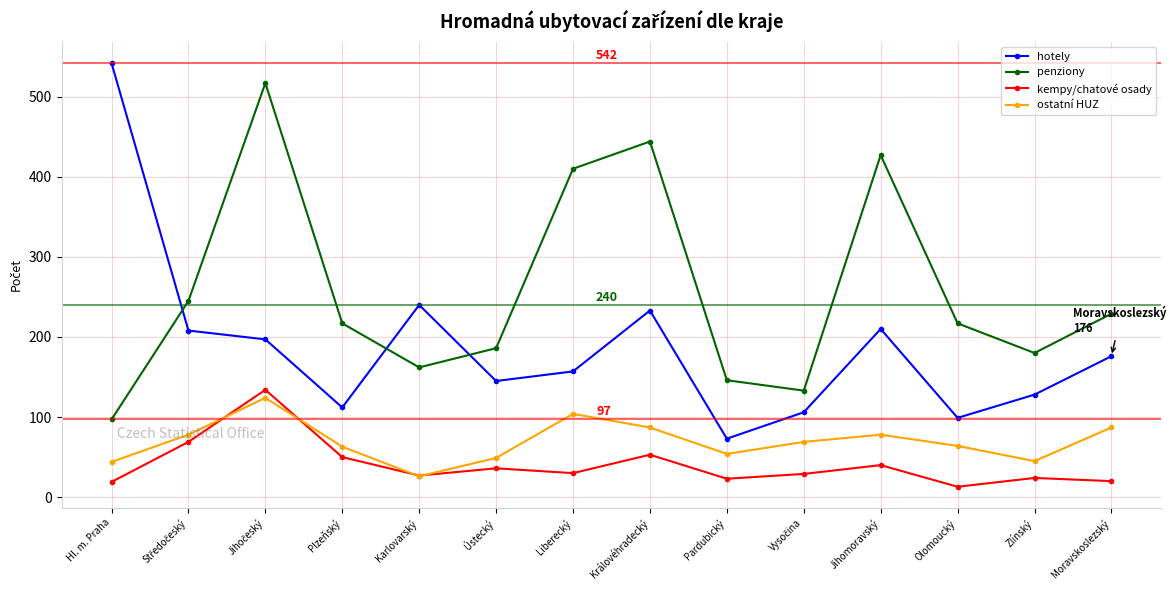

What is the difference between the second highest and second lowest values in the hotely series?

141